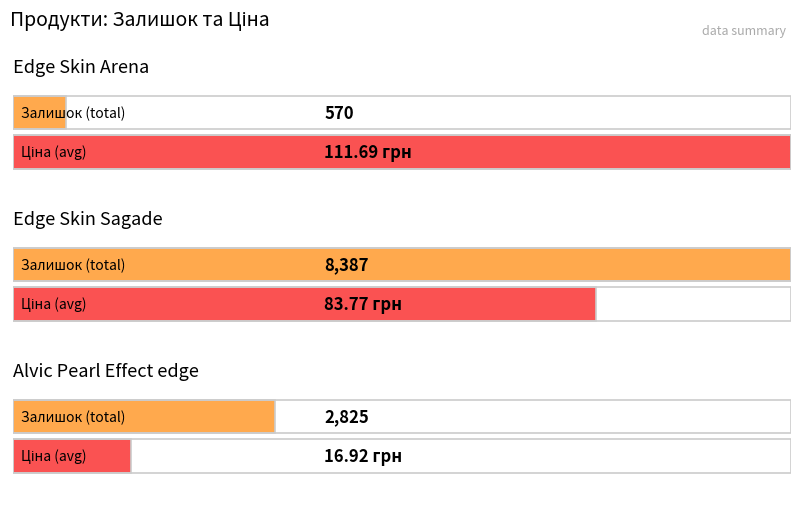

What is the total value across all series at Edge Skin Arena?

681.7